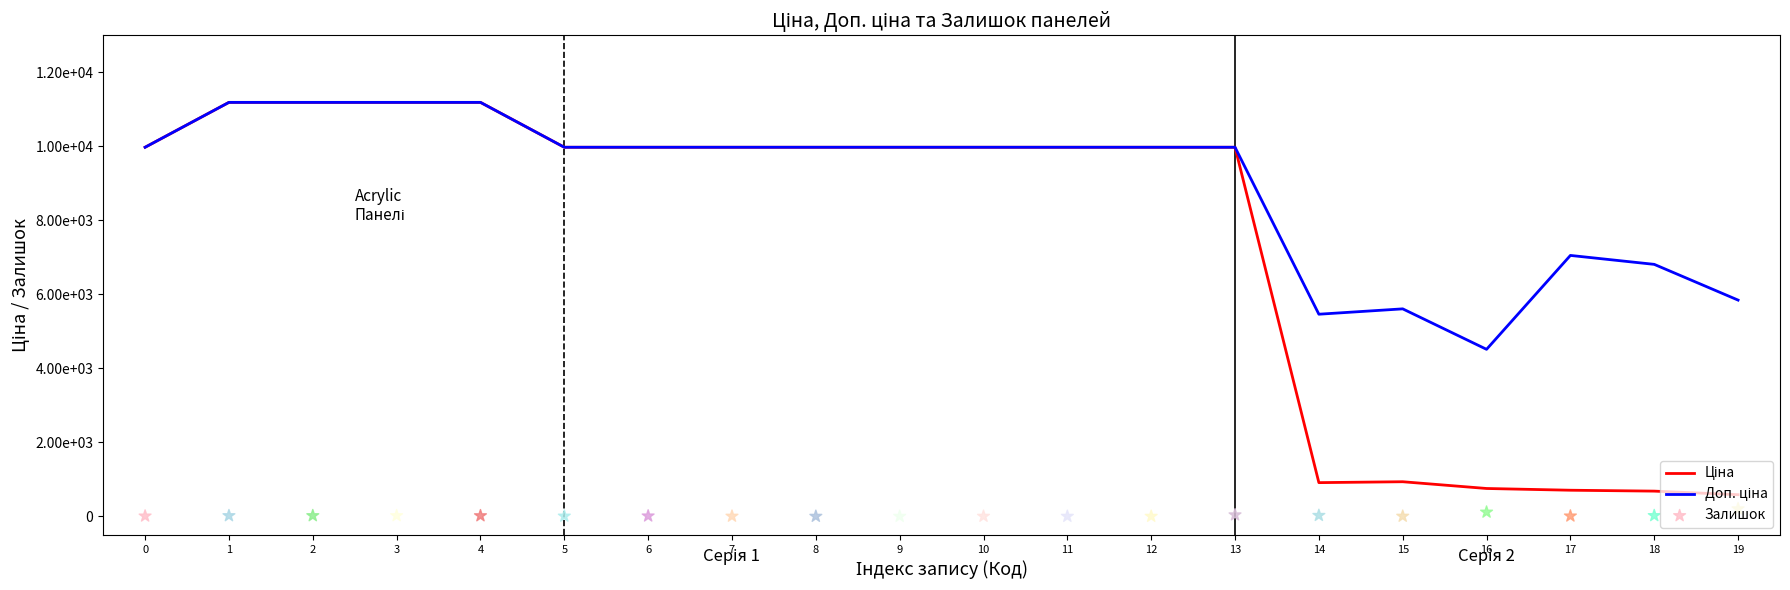

What is the total value across all series at 11?

19950.0